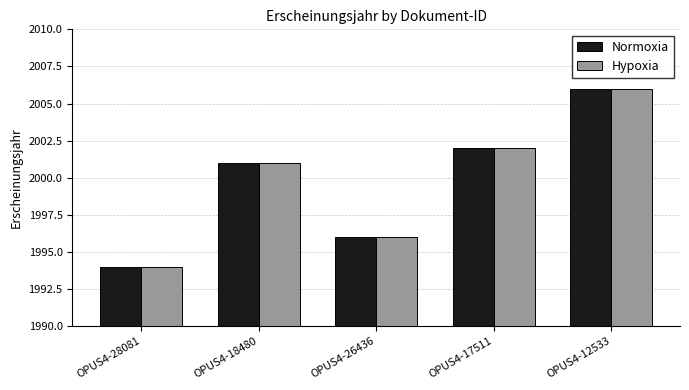

Count the number of categories in the chart.

5